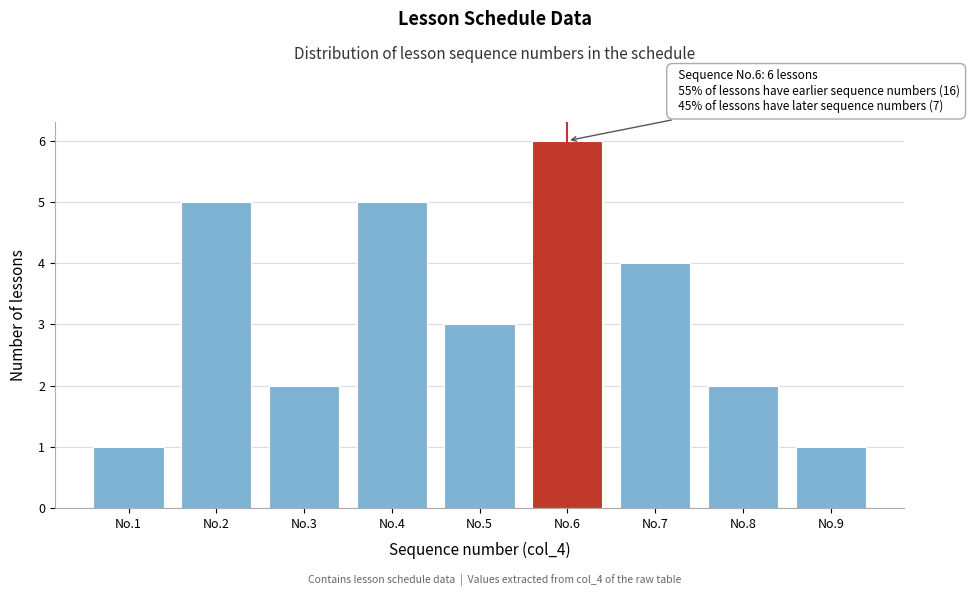

Reading right to left, extract all data points from this chart.

1	2	4	6	3	5	2	5	1